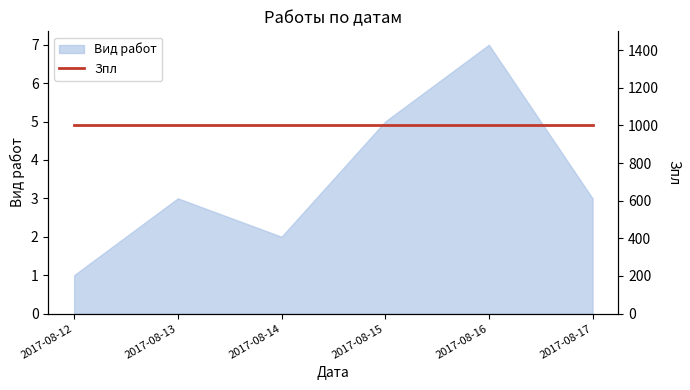

What is the value of the 1st point from the left?

1